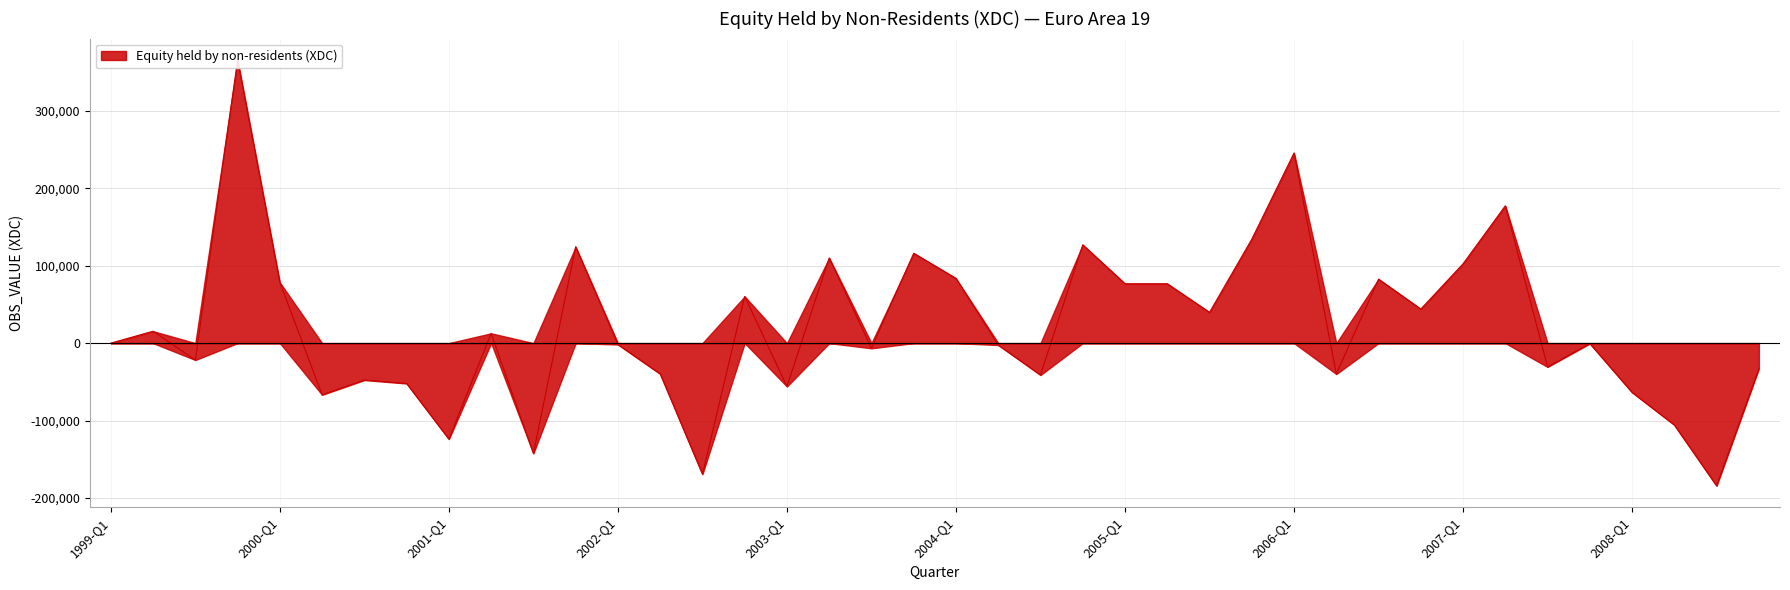

How many lines are shown in the chart?

1